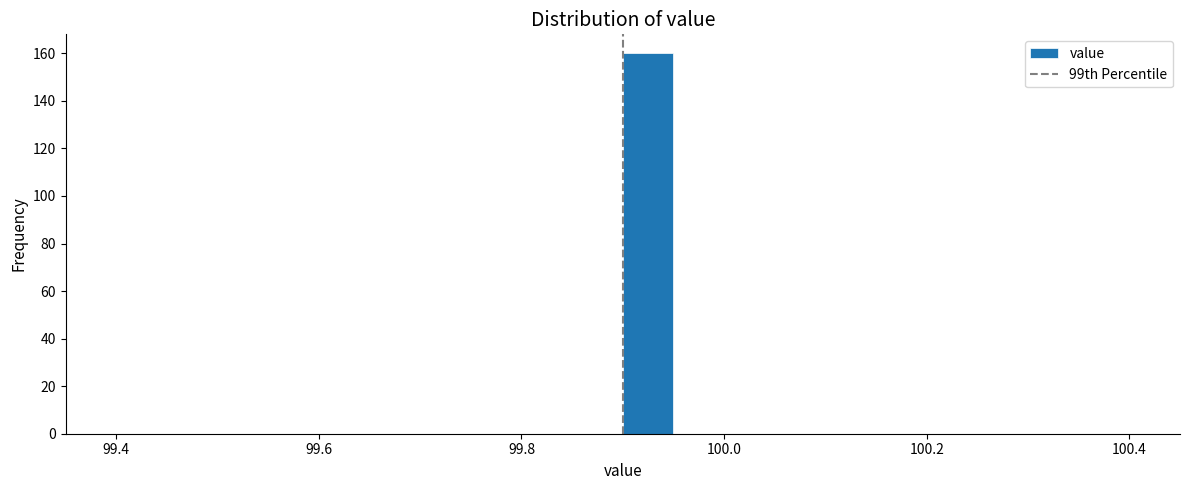

Around what value on the x-axis is the tallest bar? Give the approximate position of its centre, as read against the axis.

99.92